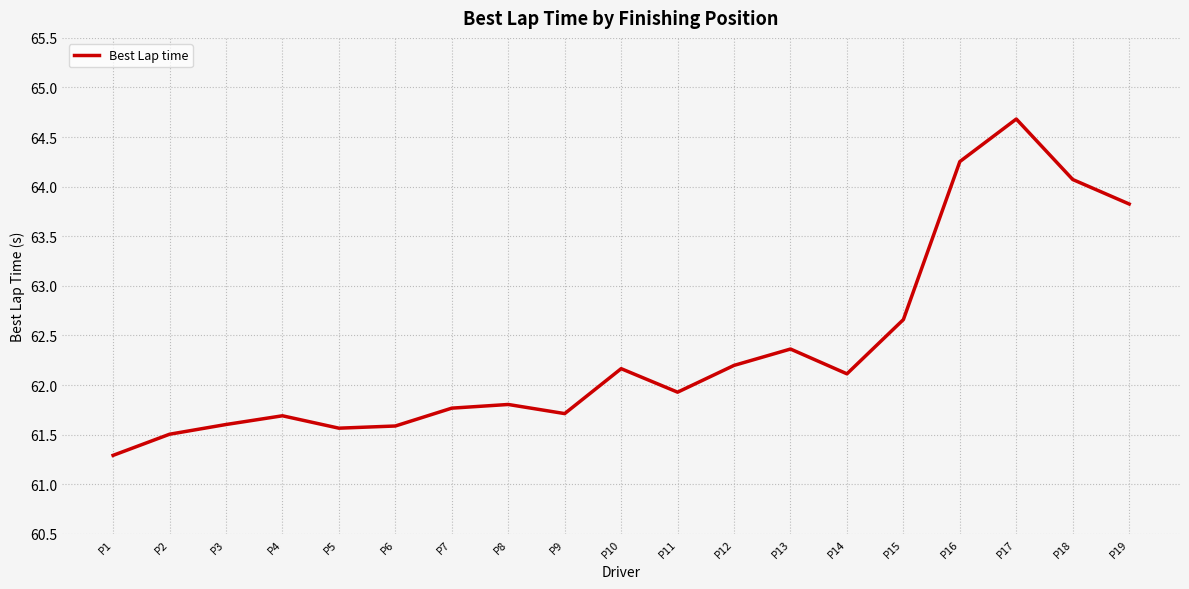

What is the difference between the maximum and minimum values?

3.4